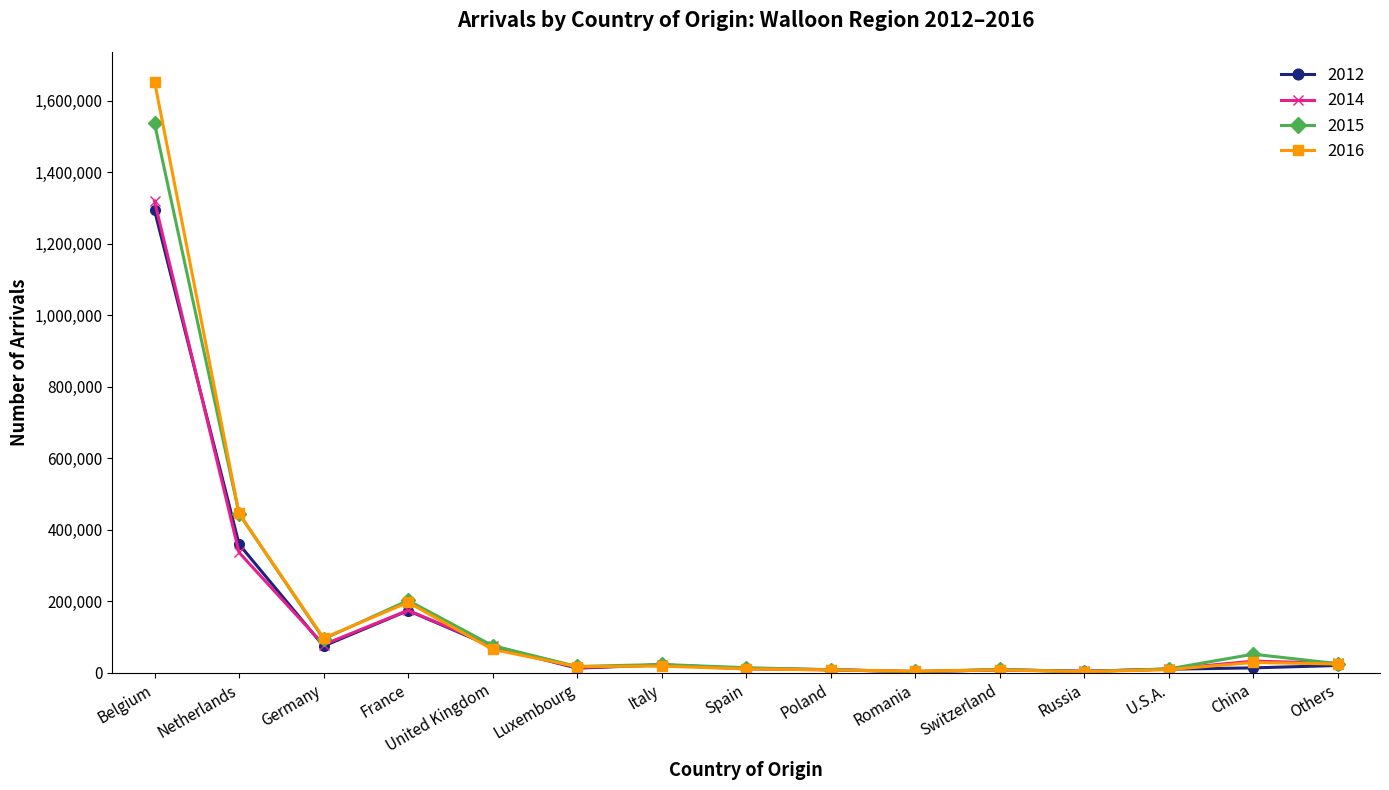

What is the average value of the 2014 series?

141735